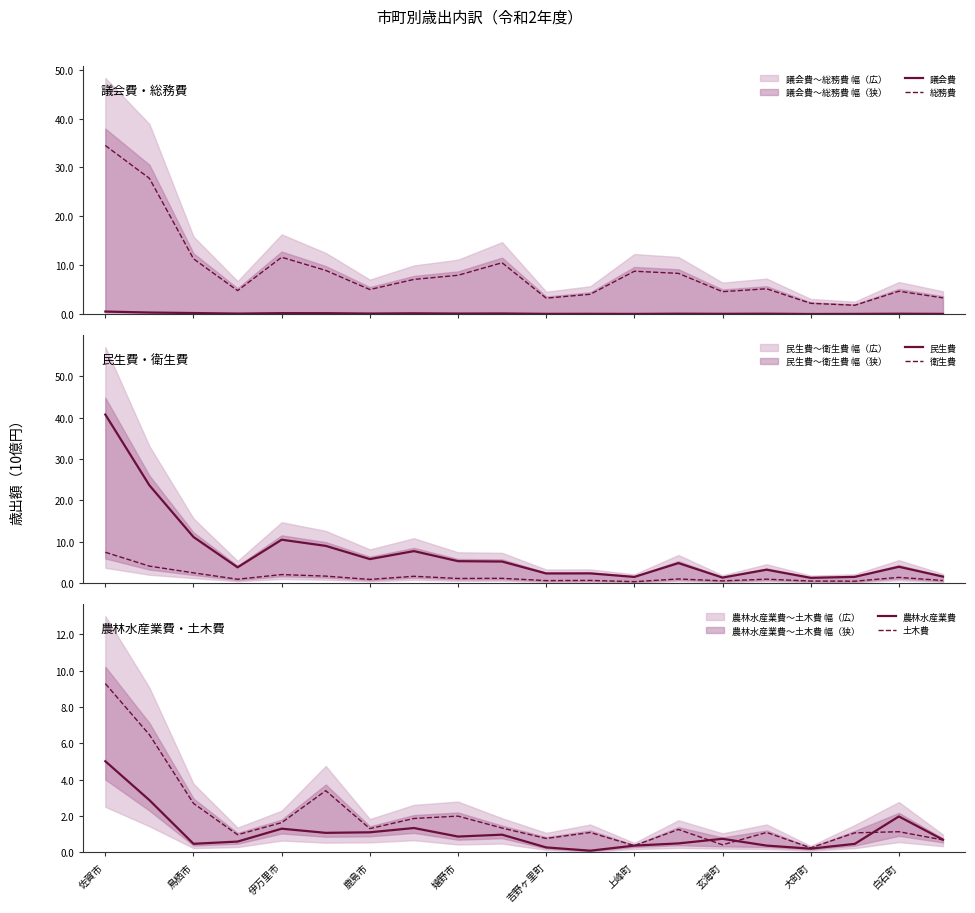

What is the lowest value of the 総務費 series?

1.8